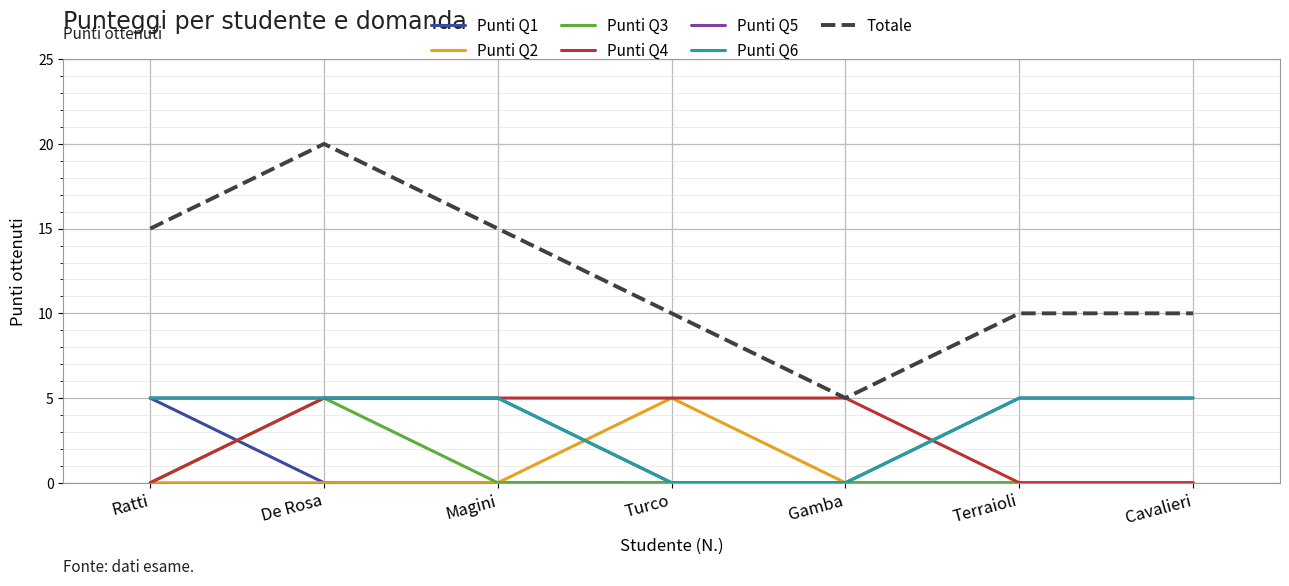

True or false: Punti Q6 and Punti Q2 intersect in this chart.

True